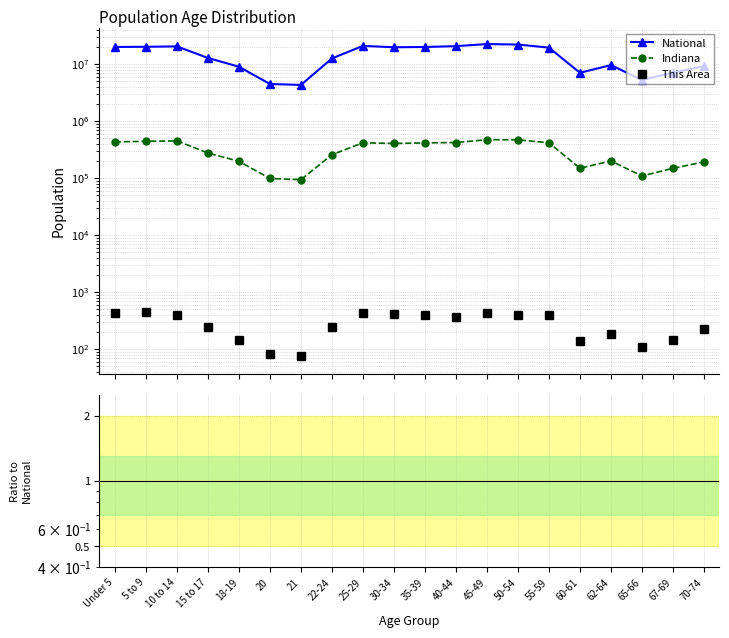

What is the difference between the second highest and second lowest values in the Indiana series?

373828.0